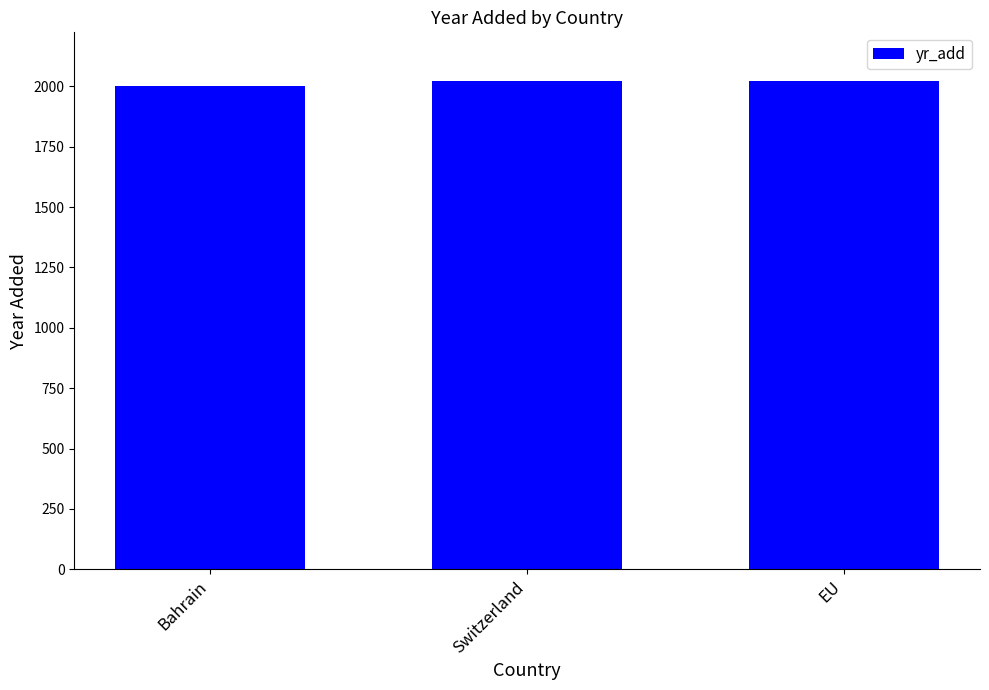

What is the change in value from Bahrain to Switzerland?

+19